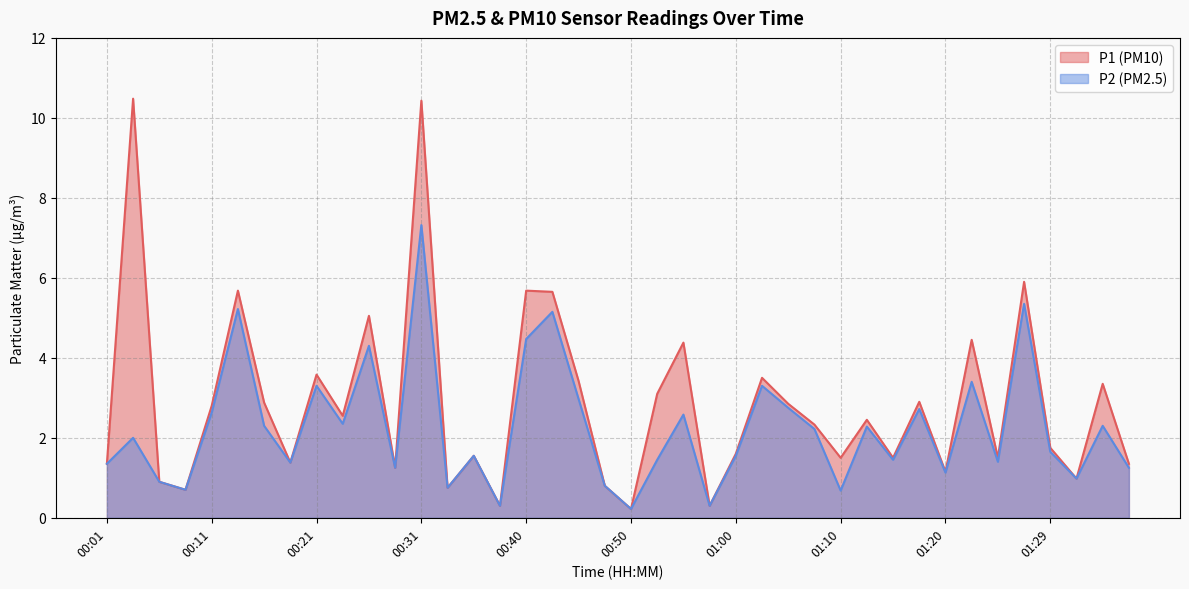

Where does the P1 series first go above 2?

00:04